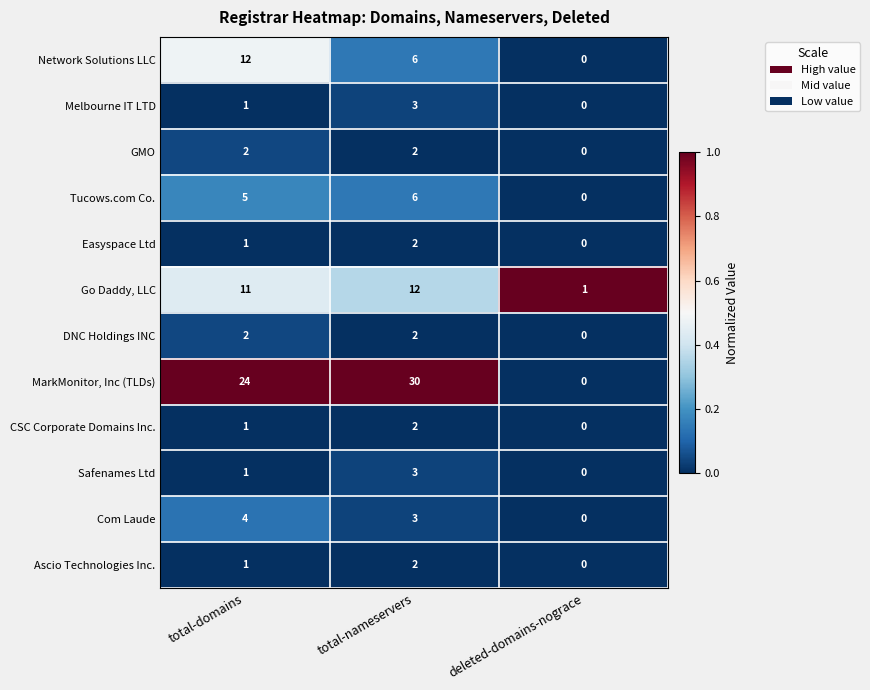

List the labels in order of Ascio Technologies Inc. value, largest first.

total-nameservers, total-domains, deleted-domains-nograce